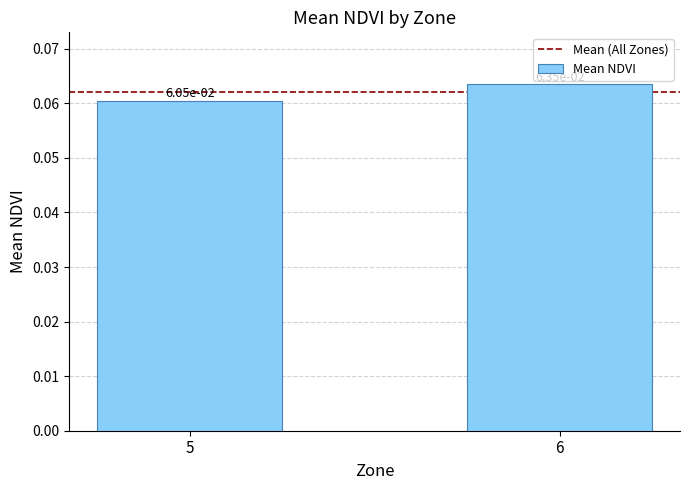

Where is the data nearest to the value 0?

5